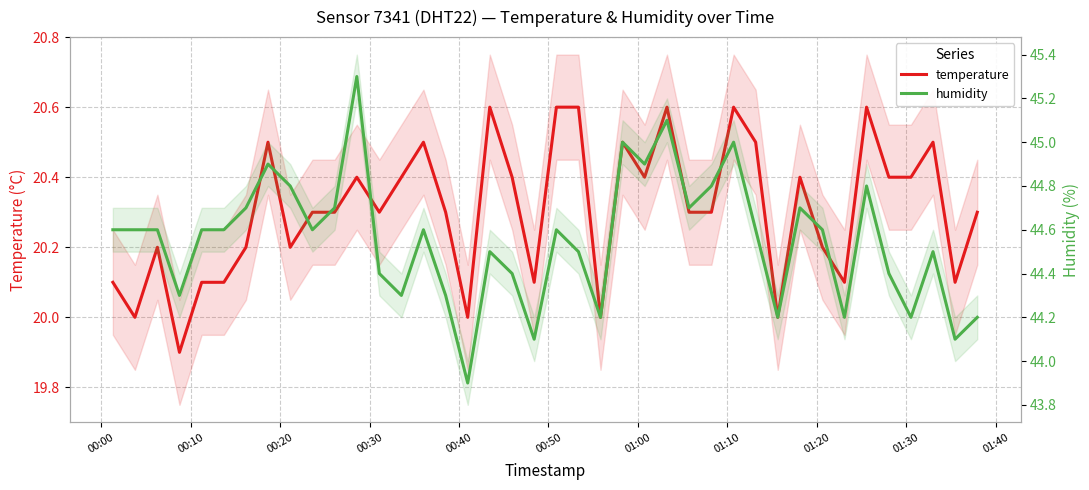

What are all the series names shown in the legend?

temperature, humidity